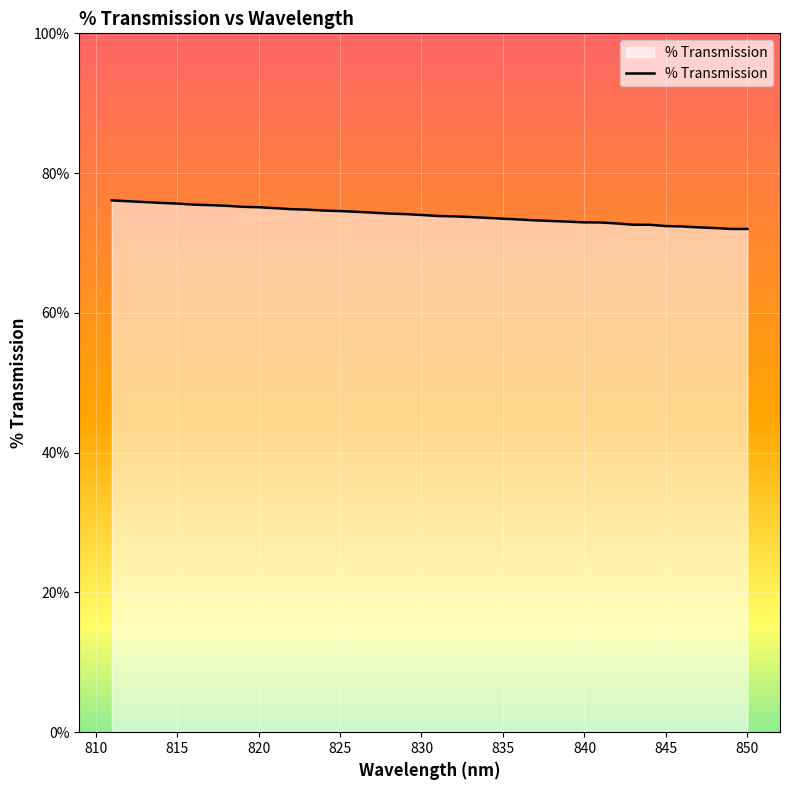

What is the greatest value displayed?

76.1